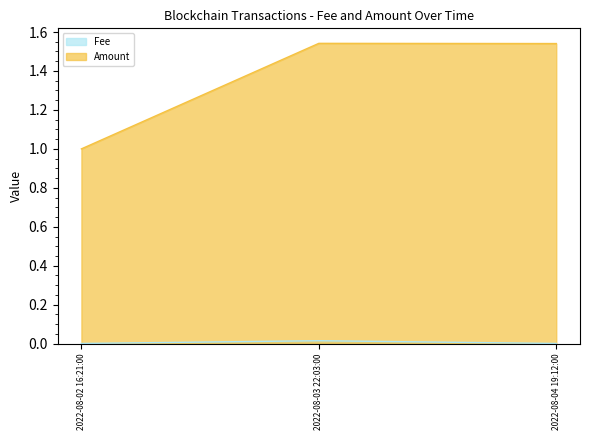

Read the Amount value at 2022-08-04 19:12:00.

1.5